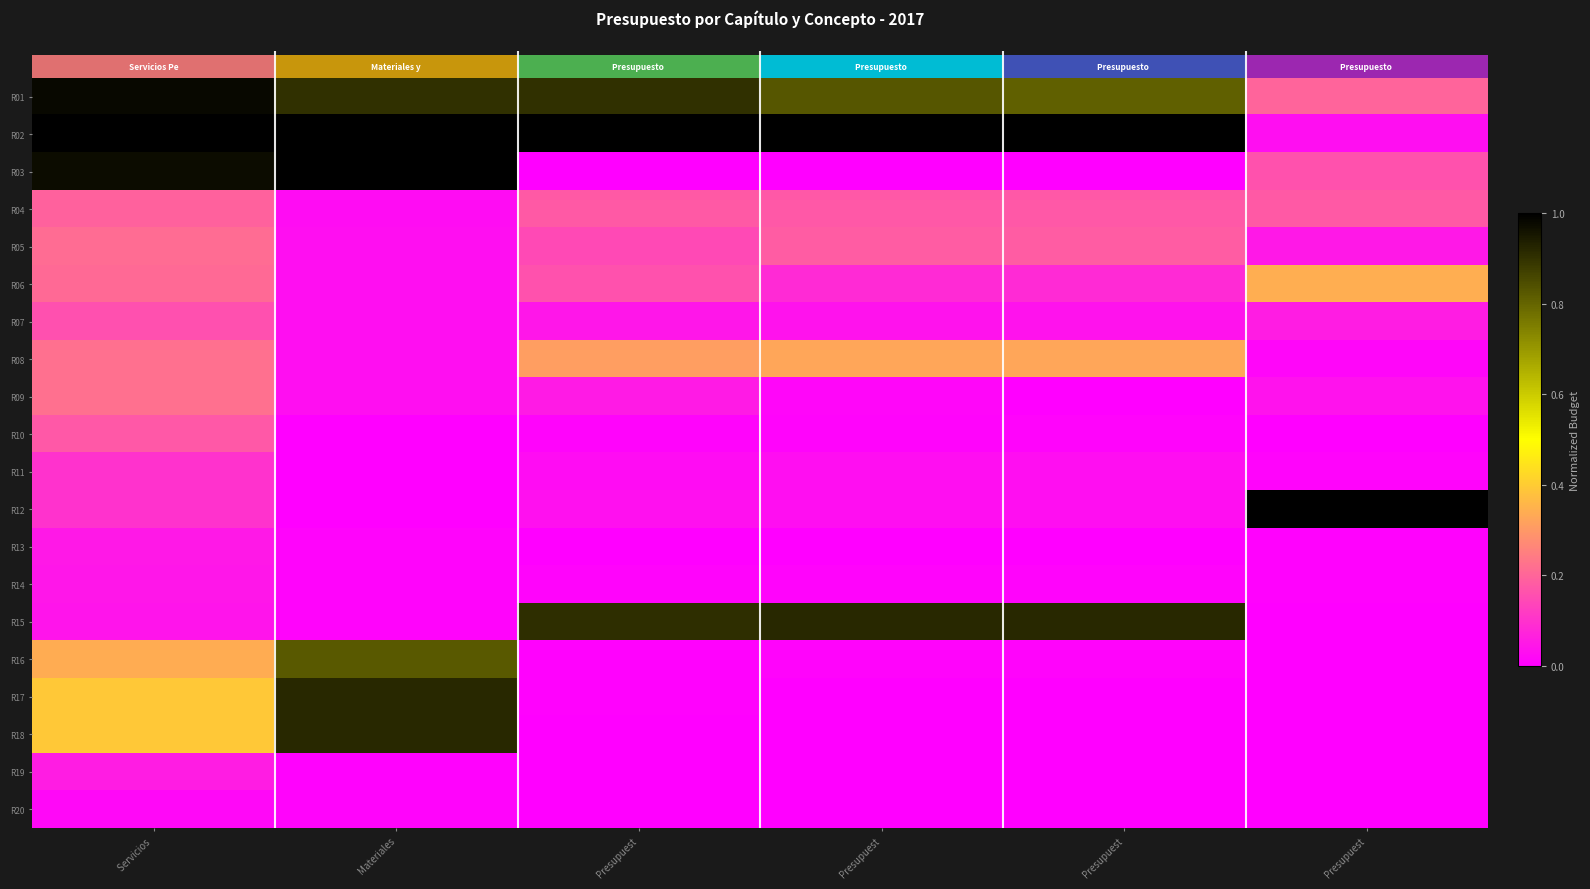

Rank the series at Servicios from highest to lowest value.

R02, R01, R03, R17, R18, R16, R08, R09, R05, R06, R04, R10, R07, R11, R12, R19, R13, R14, R15, R20